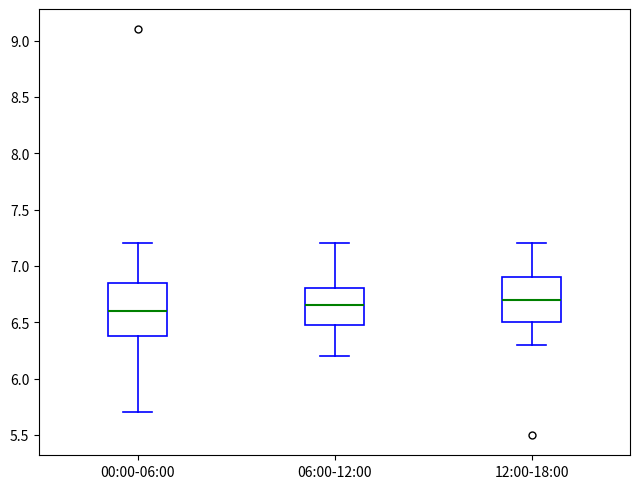

Which box is the tallest, from its lower edge to its upper edge?

00:00-06:00